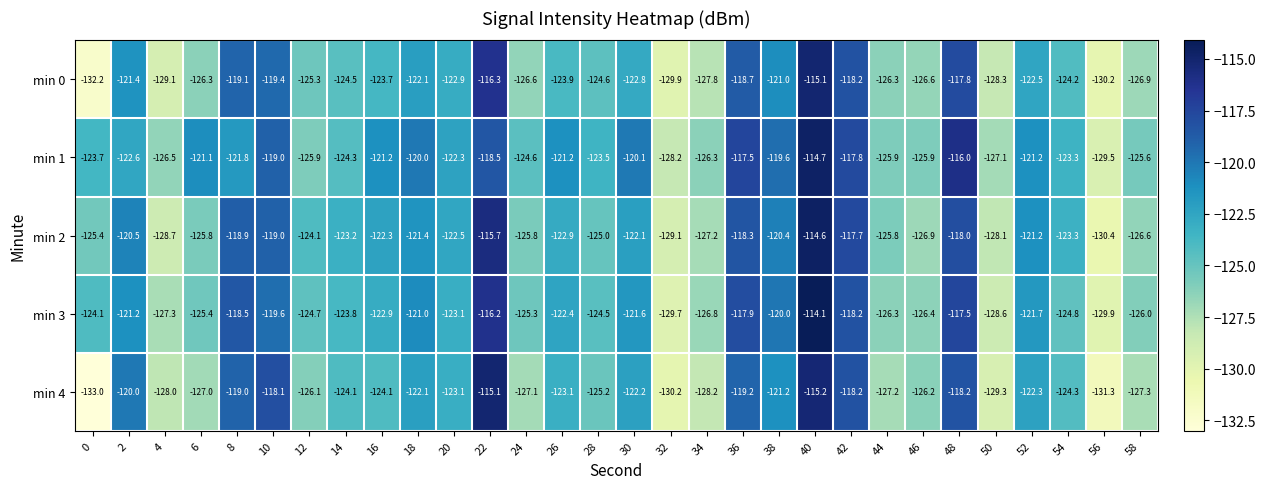

At 28, list the series in order from smallest to largest.

min 4, min 2, min 0, min 3, min 1